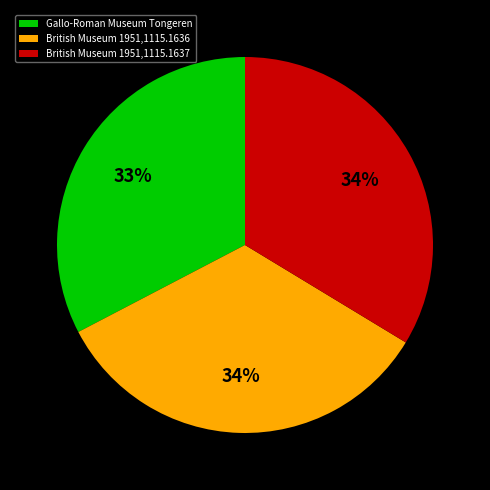

Combined, do British Museum 1951,1115.1637 and Gallo-Roman Museum Tongeren account for over 50%?

Yes